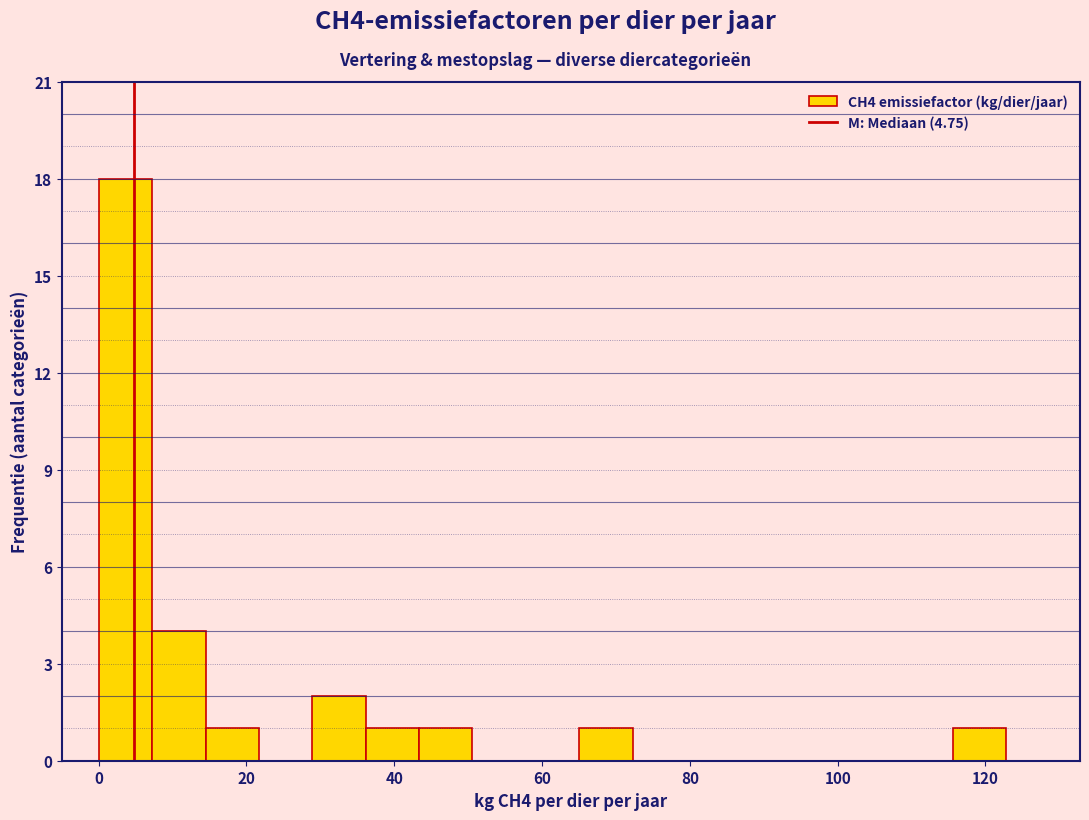

Read against the x-axis, roughly where is the centre of the tallest bar?

4